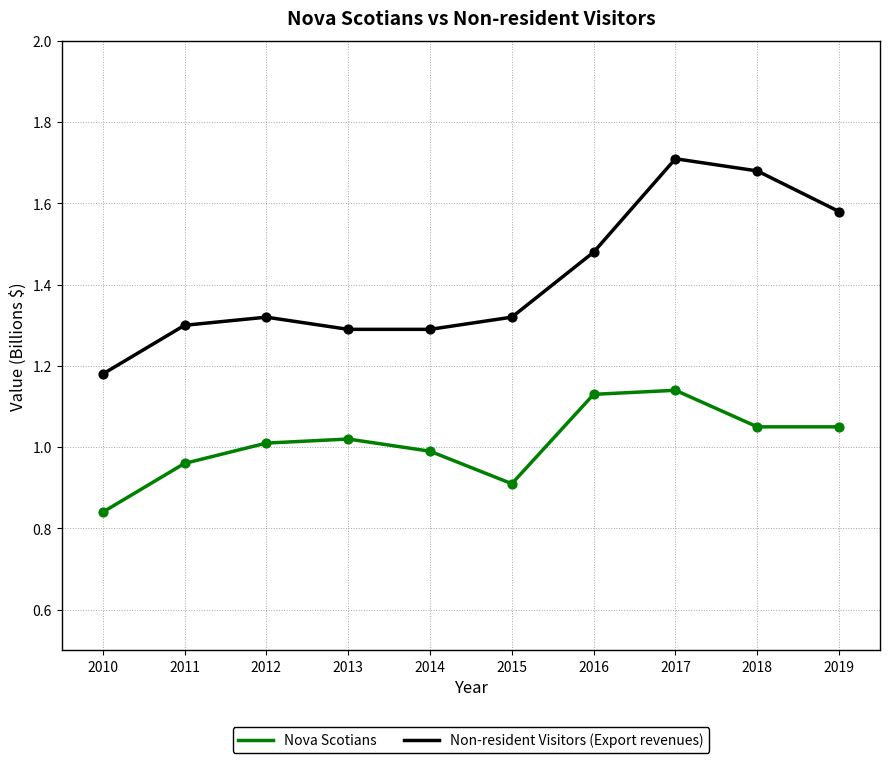

Which series has the largest range (max minus min)?

Non-resident Visitors (Export revenues)